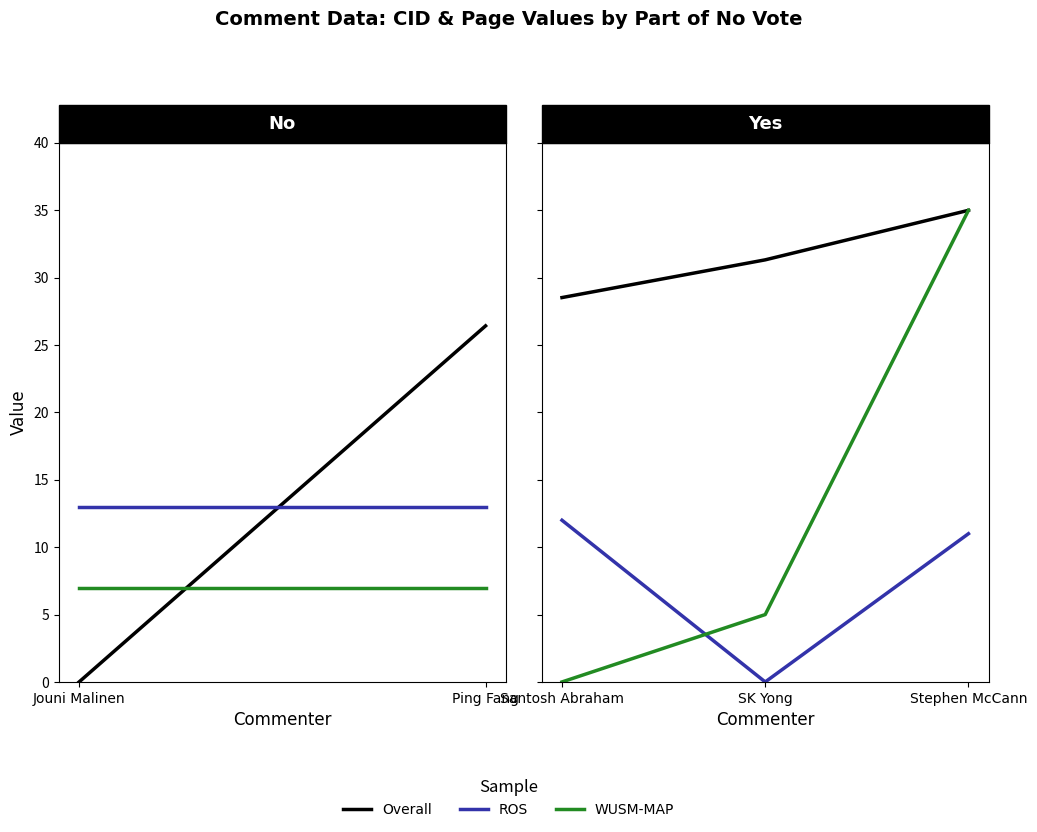

What are all the series names shown in the legend?

Overall, ROS, WUSM-MAP